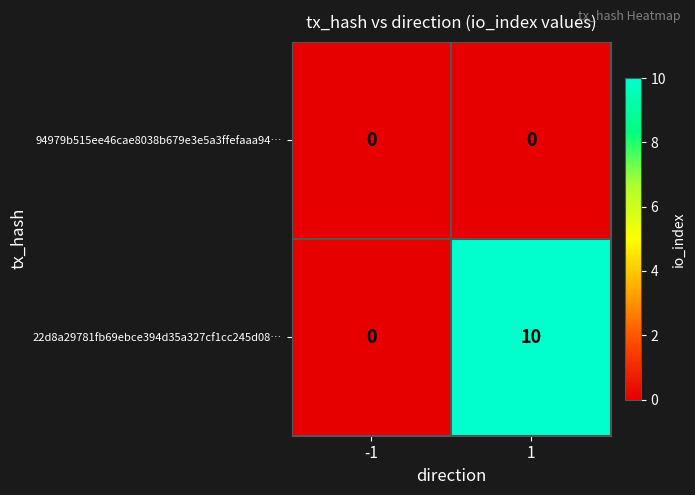

What is the average value of the 22d8a29781fb69ebce394d35a327cf1cc245d08… series?

5